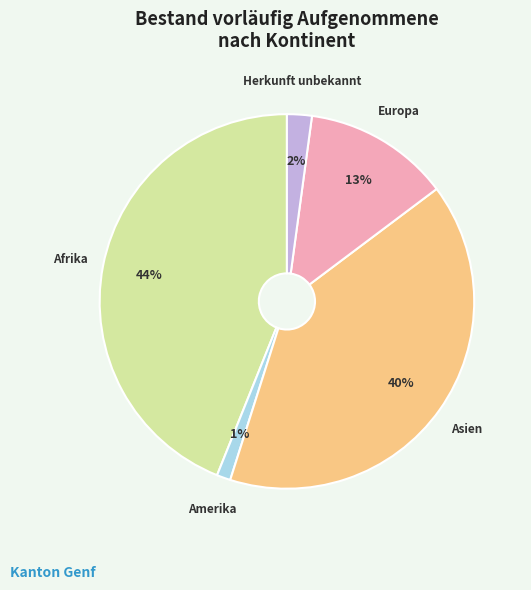

Is there any slice that represents more than half of the pie?

No